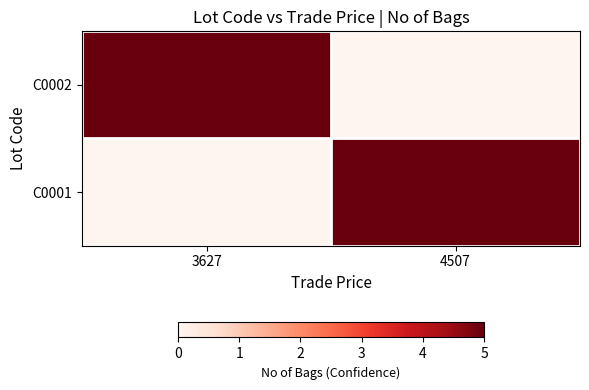

At which category is the sum across all series the highest?

3627